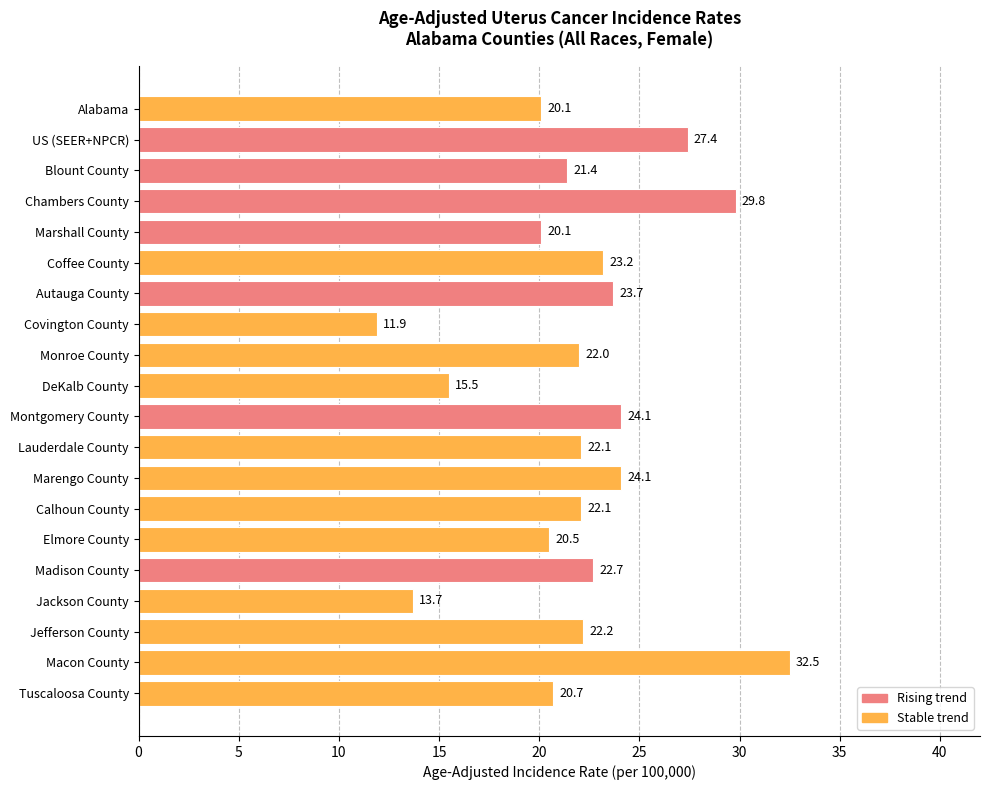

Reading bottom to top, what are all the values shown in this chart?

Tuscaloosa County=20.7	Macon County=32.5	Jefferson County=22.2	Jackson County=13.7	Madison County=22.7	Elmore County=20.5	Calhoun County=22.1	Marengo County=24.1	Lauderdale County=22.1	Montgomery County=24.1	DeKalb County=15.5	Monroe County=22.0	Covington County=11.9	Autauga County=23.7	Coffee County=23.2	Marshall County=20.1	Chambers County=29.8	Blount County=21.4	US (SEER+NPCR)=27.4	Alabama=20.1